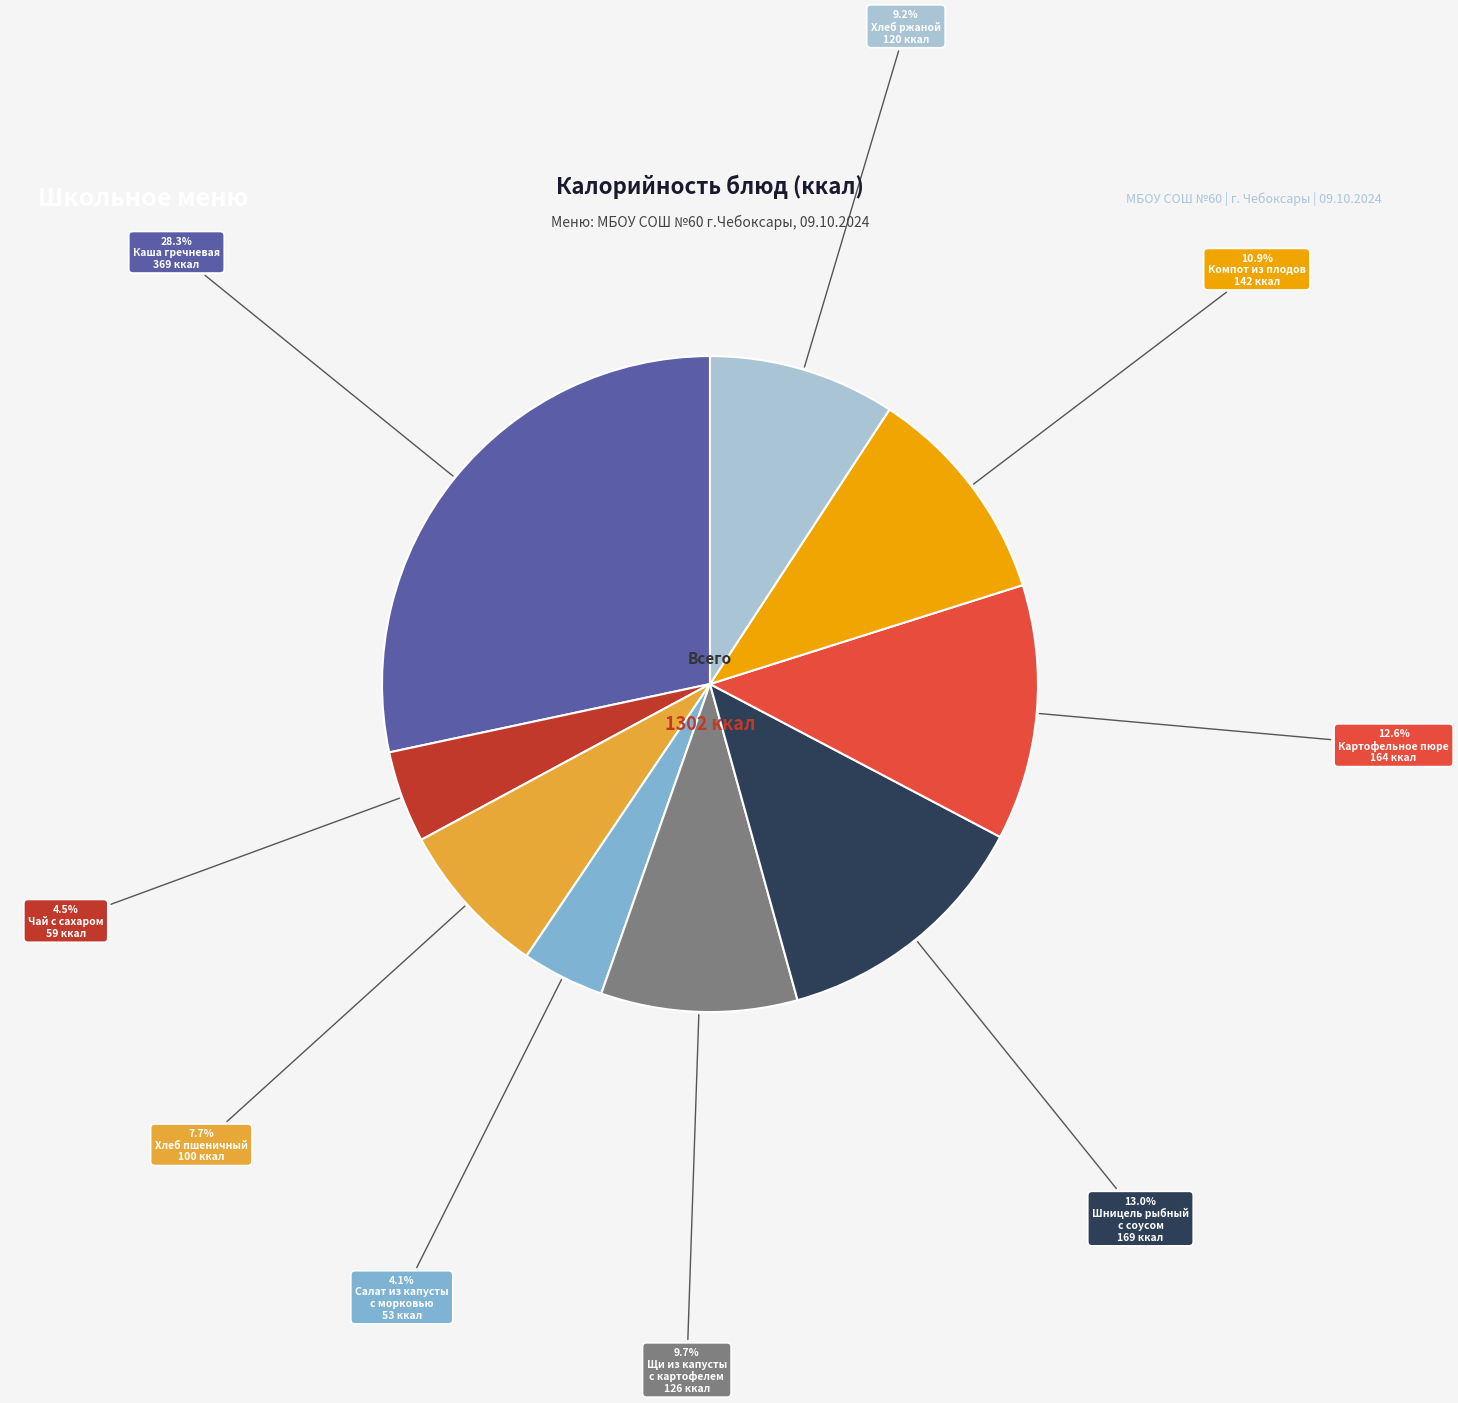

Is there any slice that represents more than half of the pie?

No